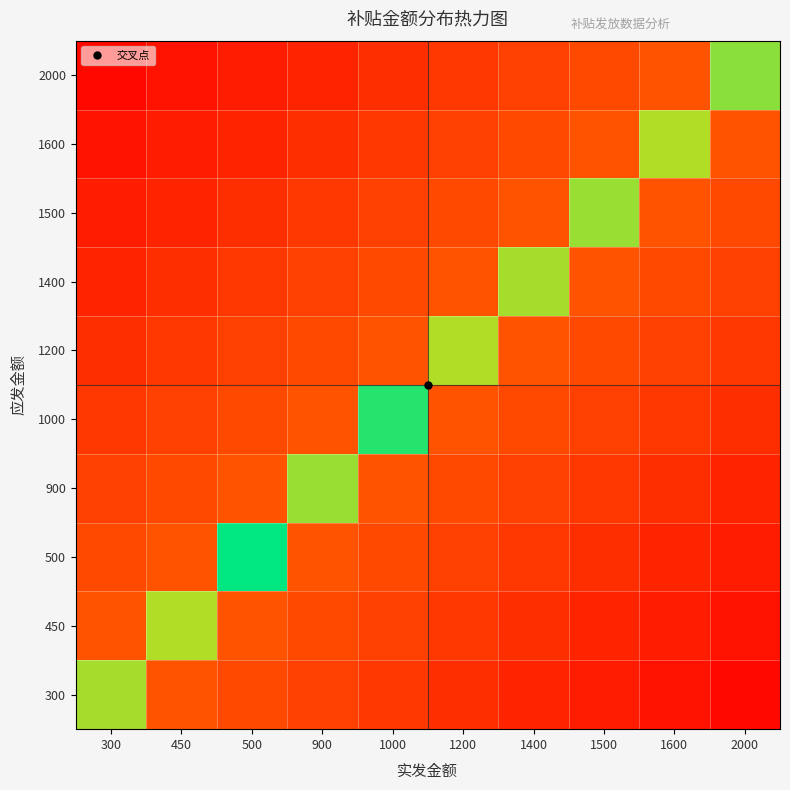

The value of 1600 at 1200 is 0. True or false?

True